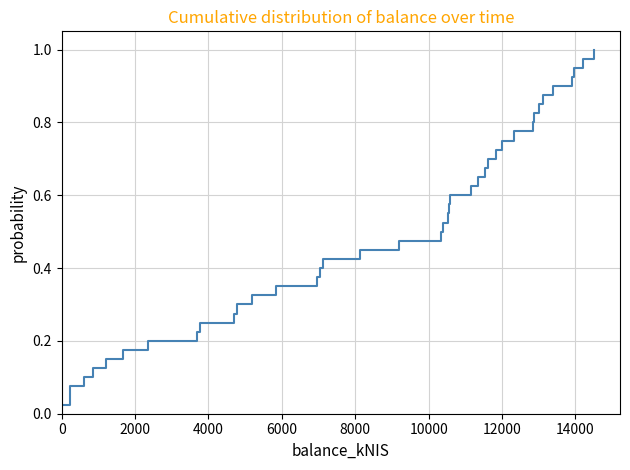

How many lines are shown in the chart?

1